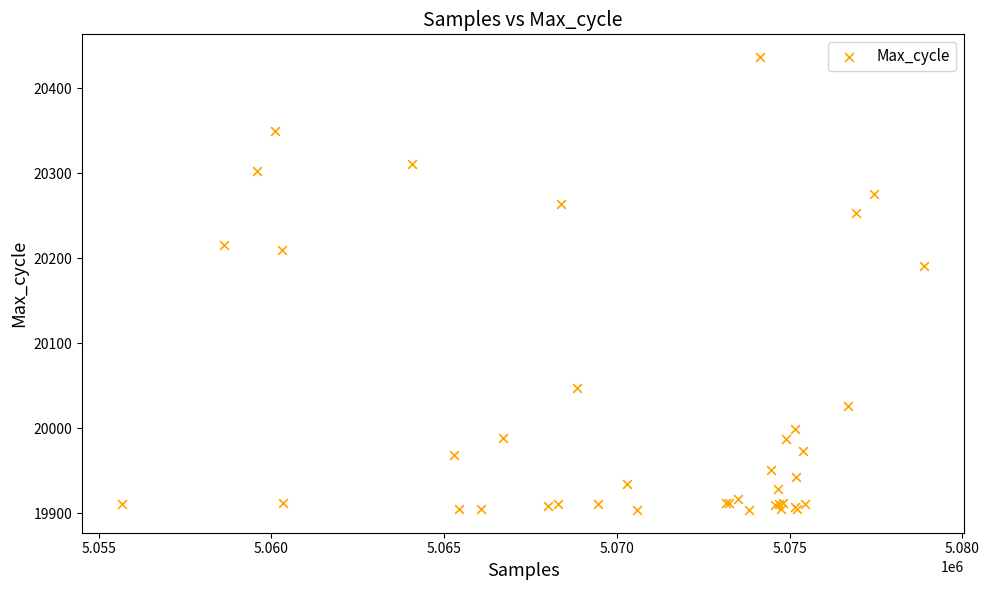

What Y value in the scatter plot is closest to 20170?

20191